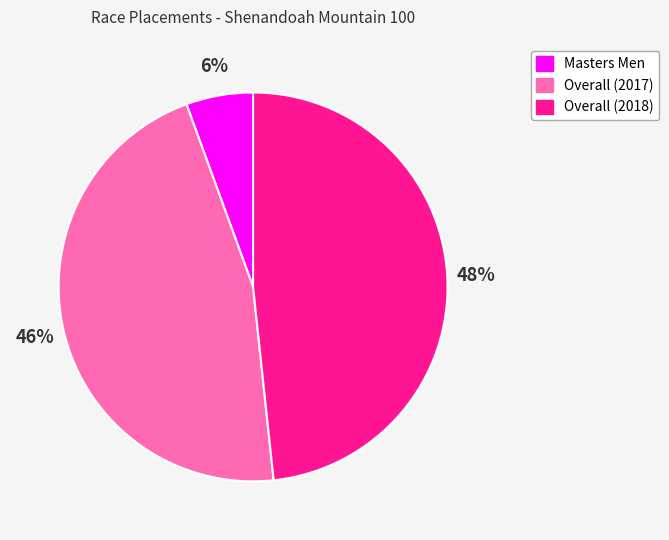

Which slice is the largest?

Overall (2018)